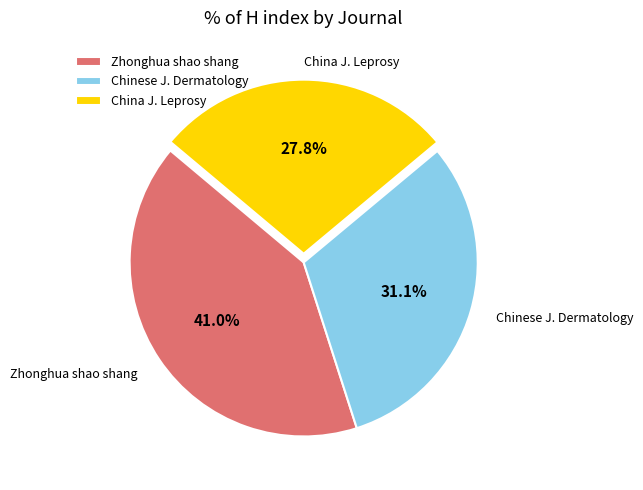

Do Zhonghua shao shang and China J. Leprosy together represent more than half of the pie?

Yes